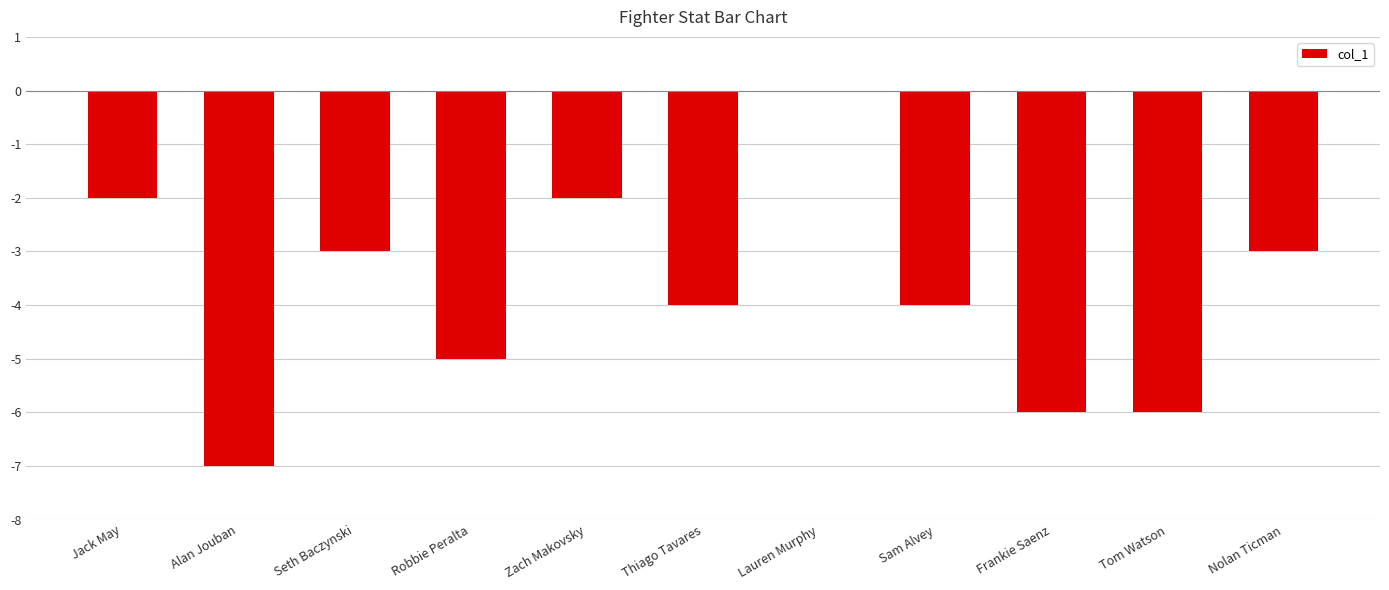

True or false: the data shows -9 at Frankie Saenz.

False